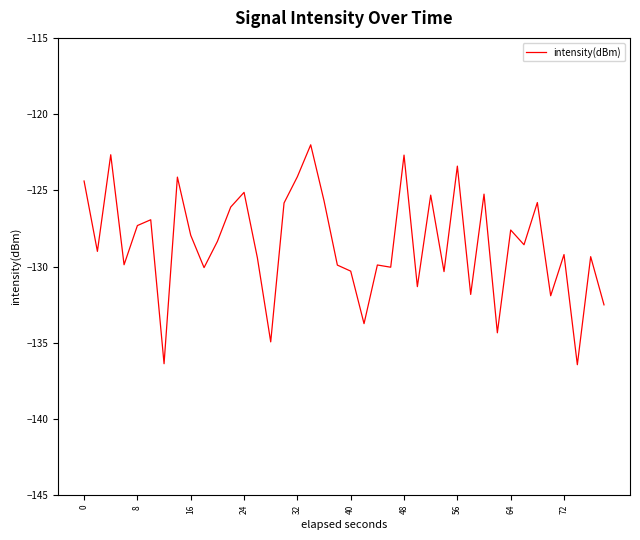

What is the smallest value displayed?

-136.4